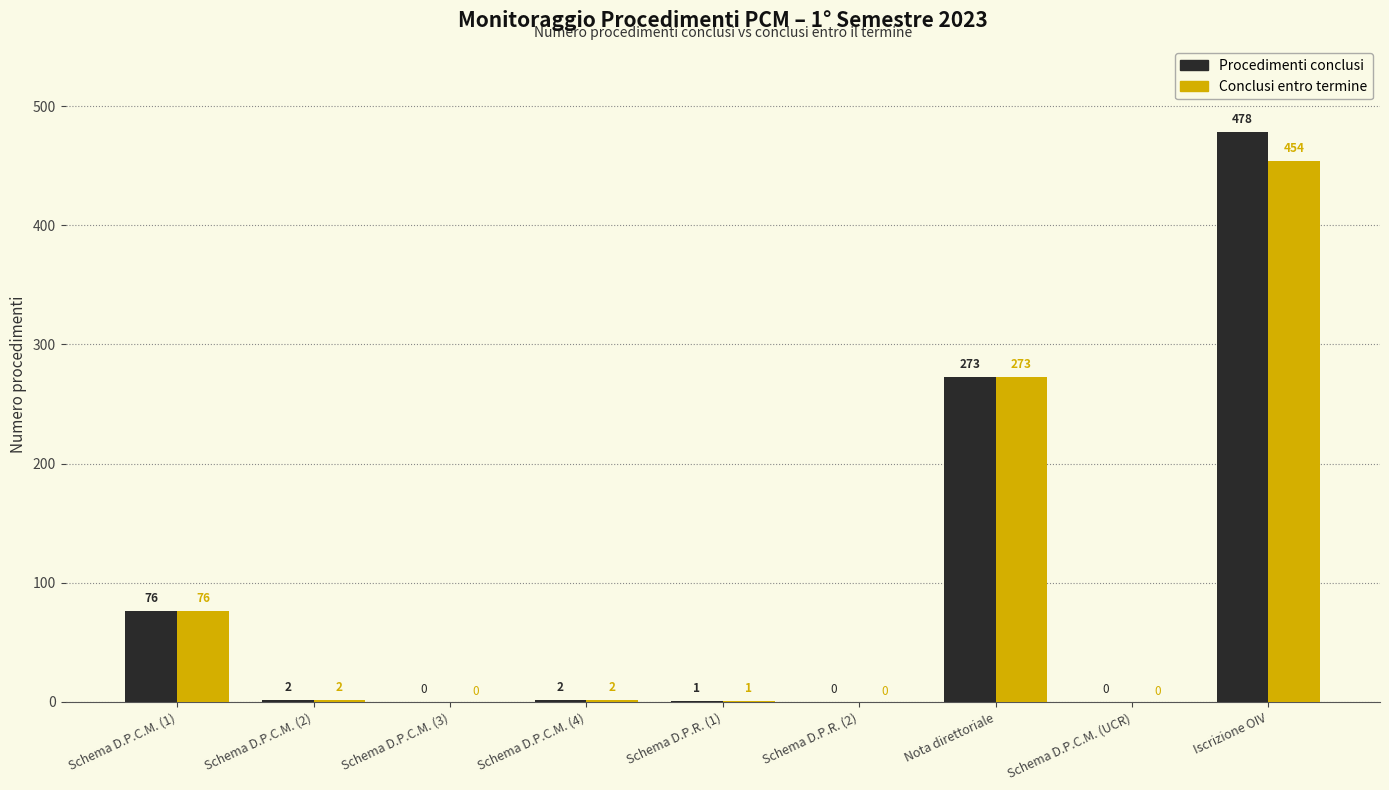

Where is Conclusi entro termine nearest to the value 227?

Nota direttoriale